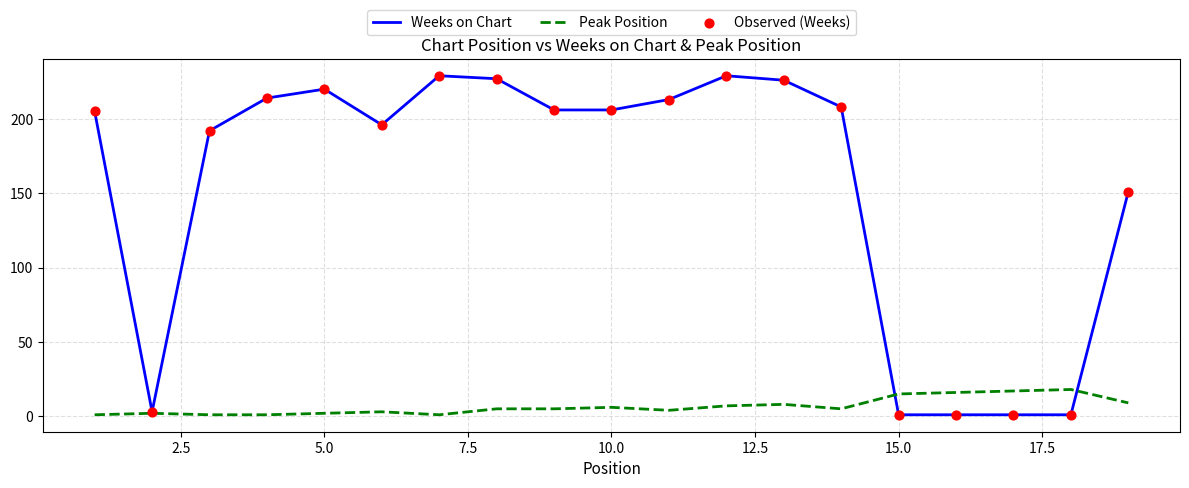

Which series has the largest total across all categories?

Weeks on Chart